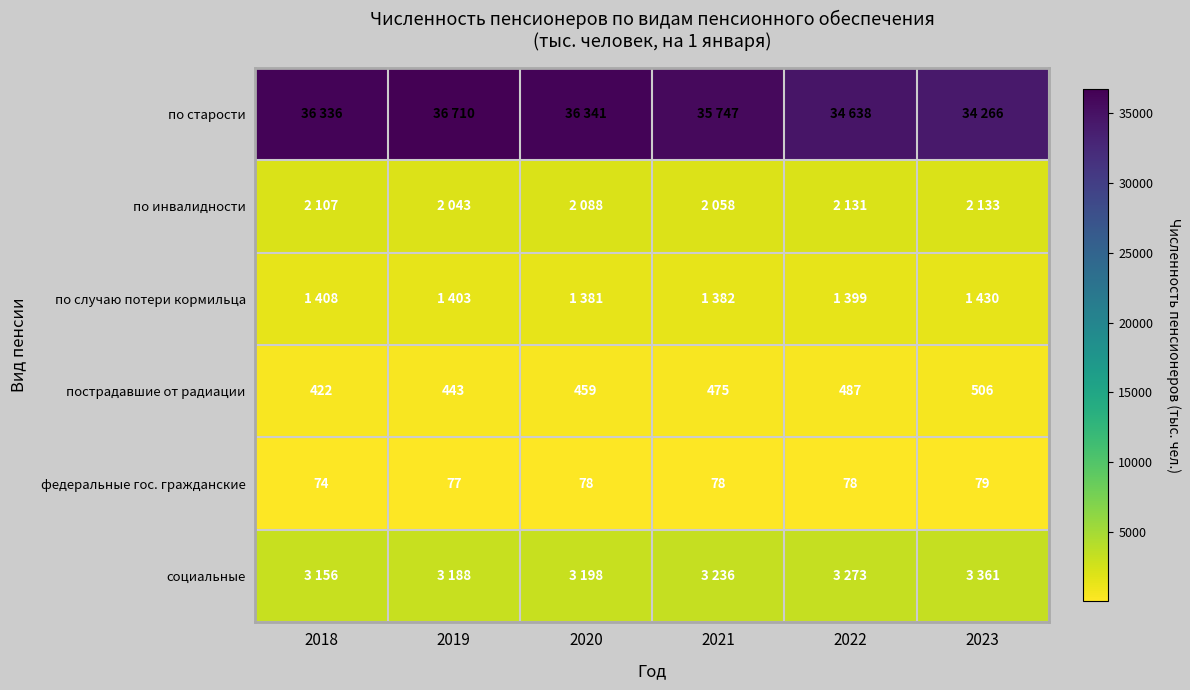

At which category is the sum across all series the highest?

2019